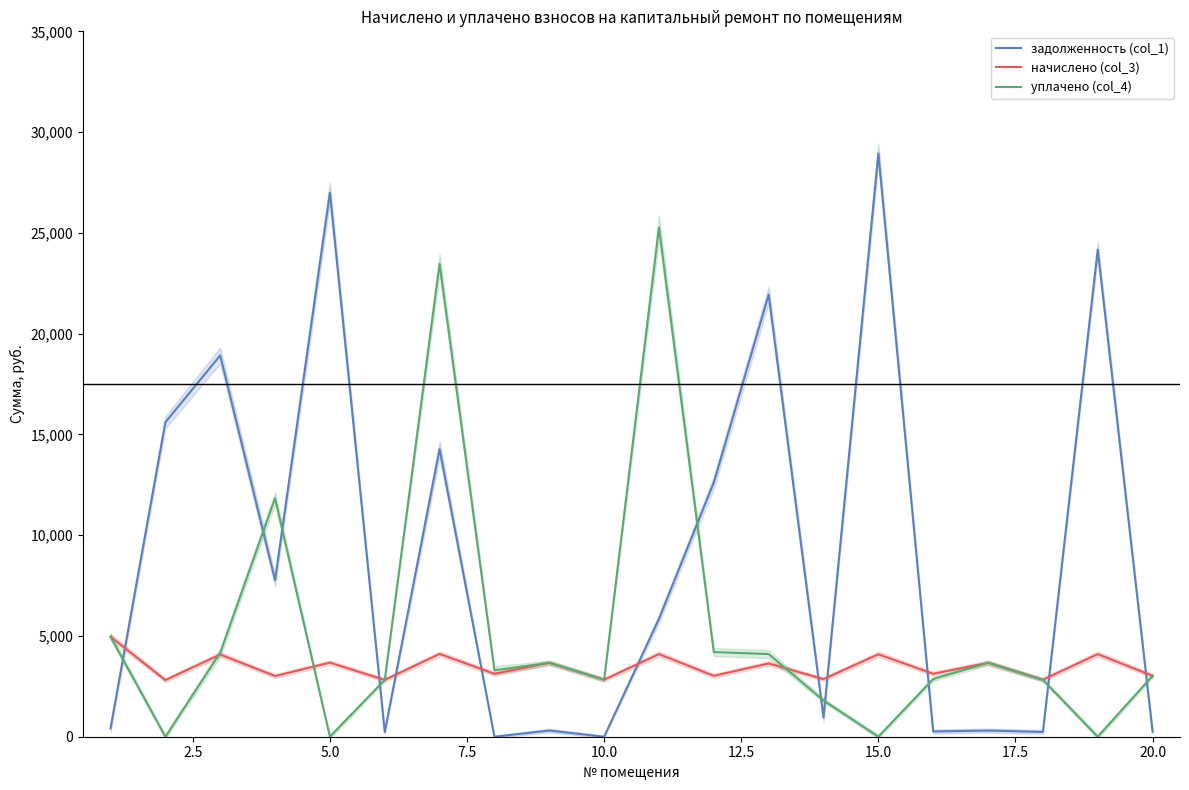

What is the maximum value for задолженность (col_1)?

28942.6